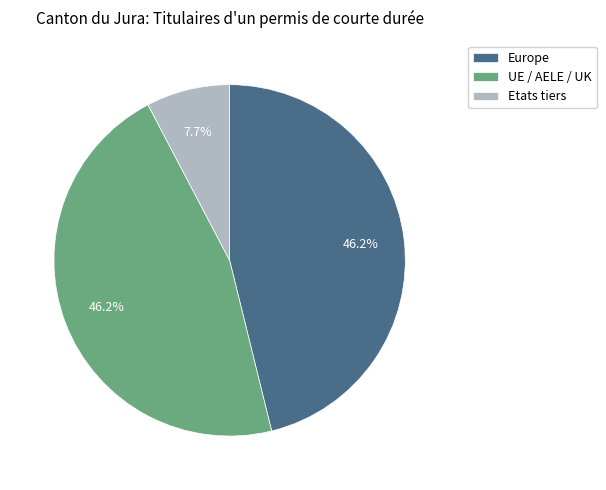

How many segments does this pie chart have?

3